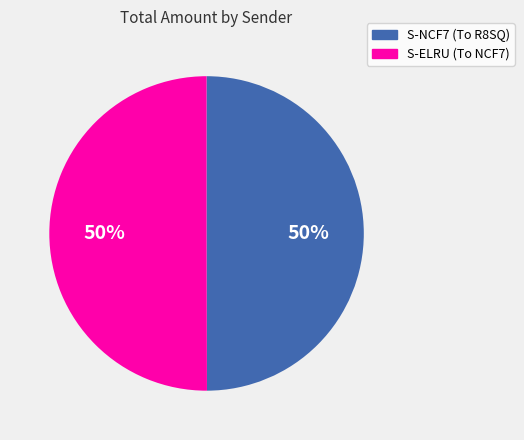

Approximately how many times larger is the value at S-NCF7 (To R8SQ) compared to S-ELRU (To NCF7)?

1.0